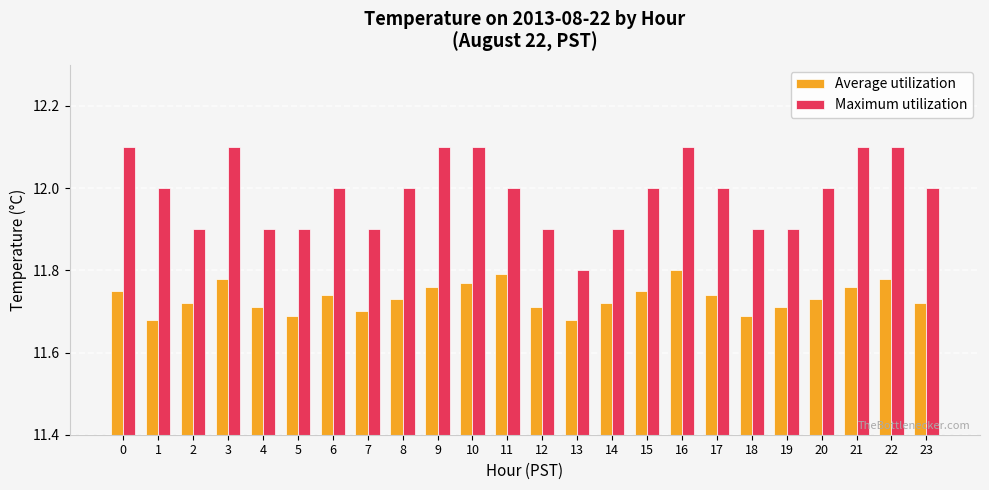

What is the value of the Maximum utilization bar at the 10th from the left?

12.1